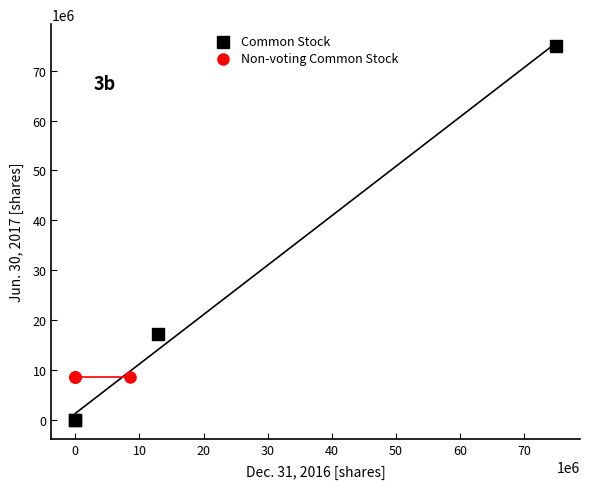

What are all the series names shown in the legend?

Common Stock, Non-voting Common Stock